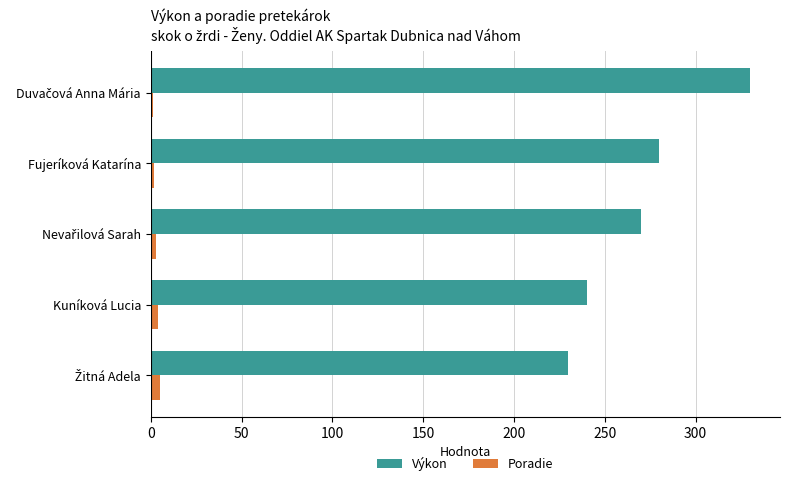

Count the number of categories in the chart.

5